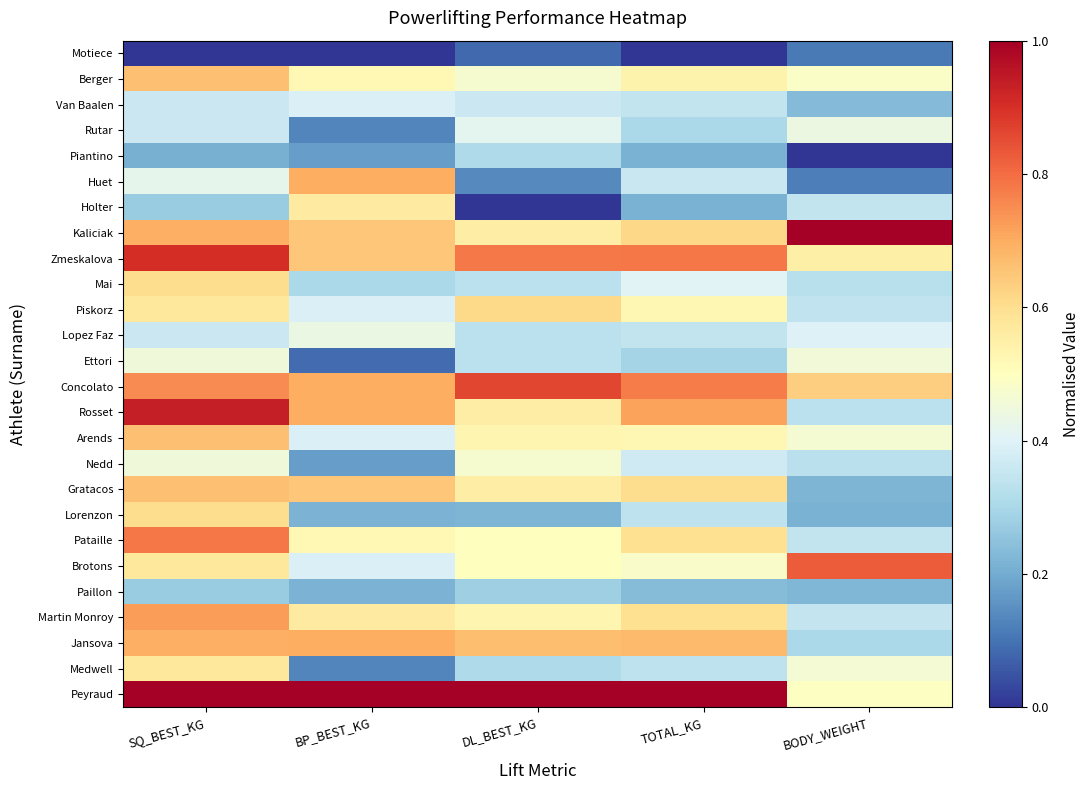

At which category is the sum across all series the highest?

SQ_BEST_KG